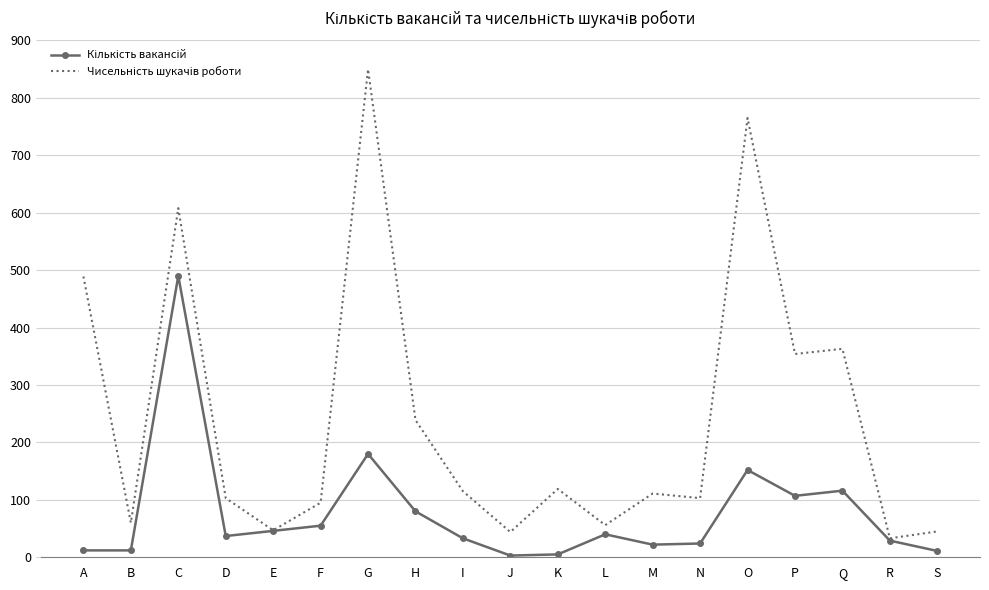

What is the total value across all series at F?

150